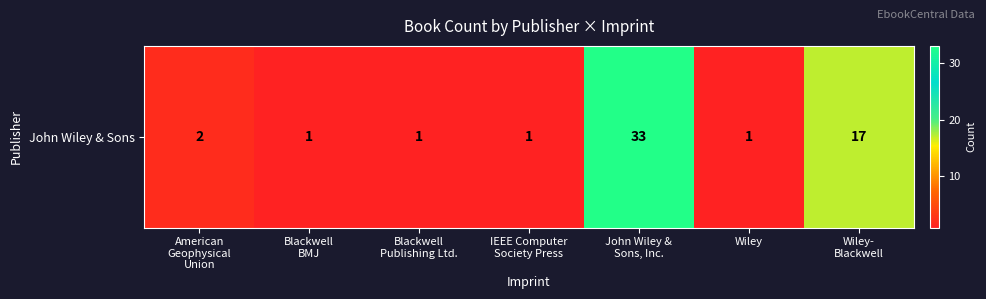

What is the change in value from American
Geophysical
Union to Wiley-
Blackwell?

+15